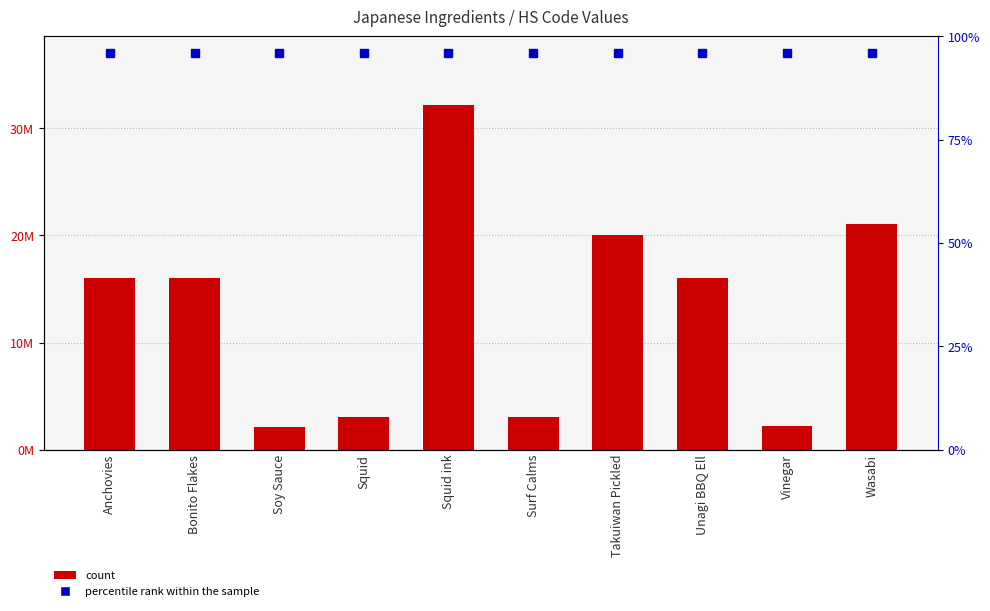

Reading left to right, extract all data points from this chart.

col_0: Anchovies=16042000	Bonito Flakes=16041400	Soy Sauce=2103100	Squid=3074300	Squid ink=32159000	Surf Calms=3077200	Takuiwan Pickled=20019000	Unagi BBQ Ell=16042000	Vinegar=2209000	Wasabi=21039000
percentile rank within the sample: Anchovies=96	Bonito Flakes=96	Soy Sauce=96	Squid=96	Squid ink=96	Surf Calms=96	Takuiwan Pickled=96	Unagi BBQ Ell=96	Vinegar=96	Wasabi=96